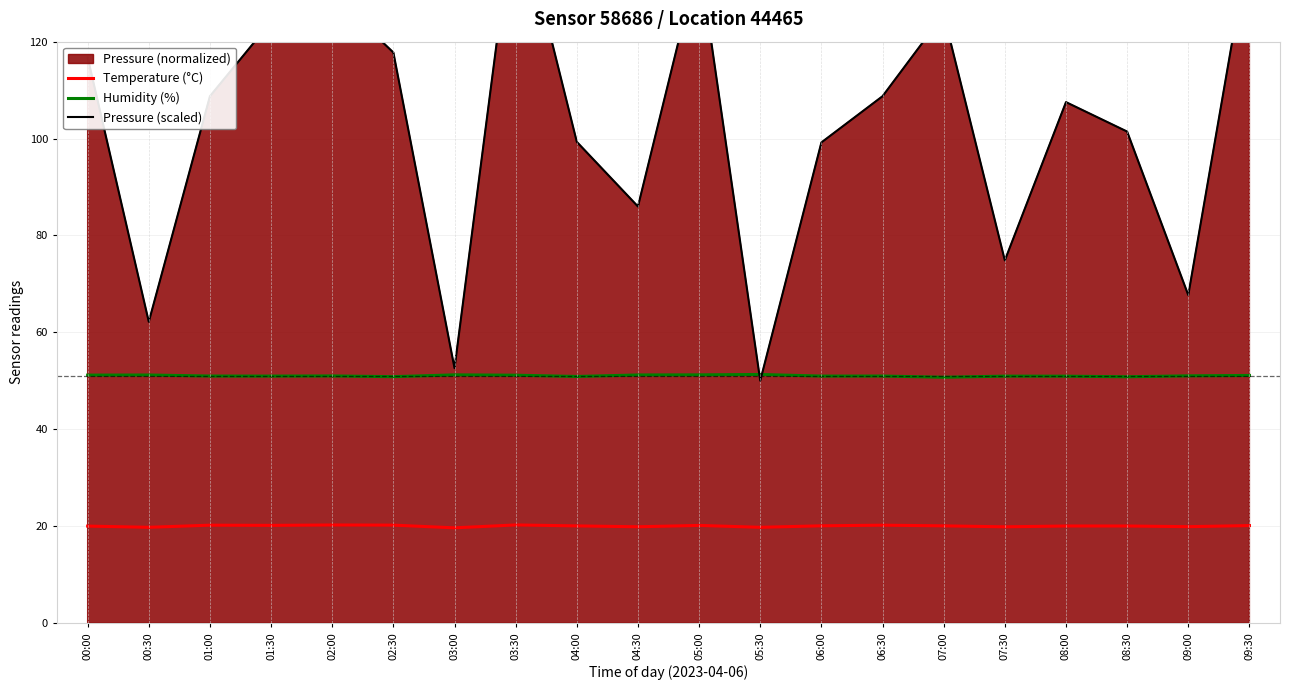

Is it true that Temperature (°C) equals 20.0 at 07:00?

True